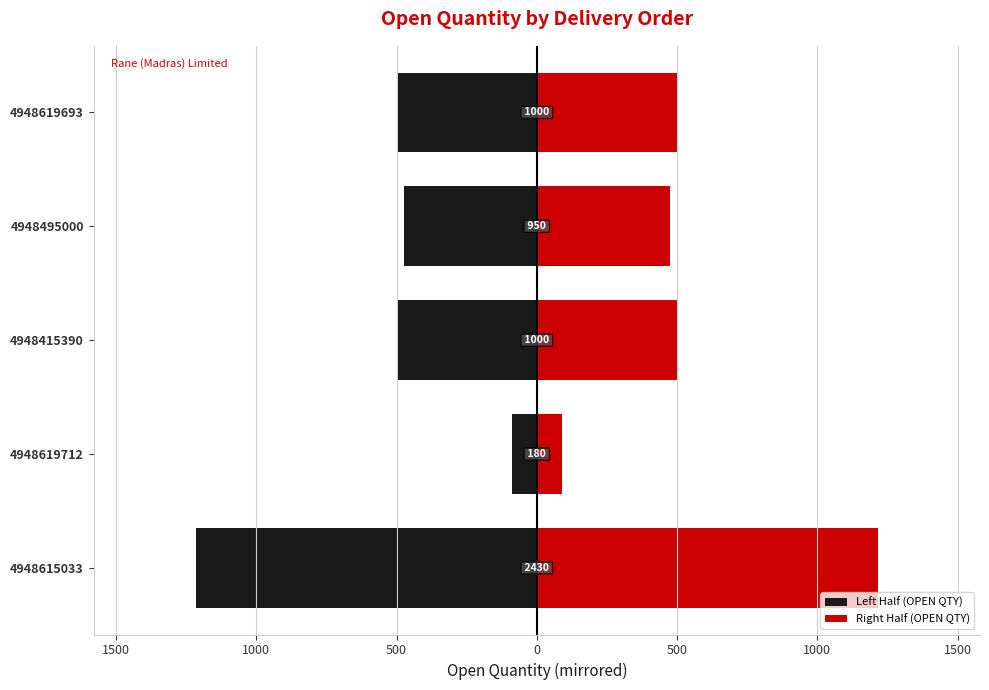

What value does the Left Half (OPEN QTY) series have at 4948415390, to the nearest 10?

-500